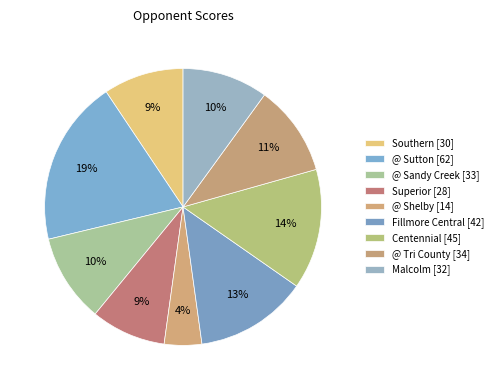

How many slices are in this pie chart?

9